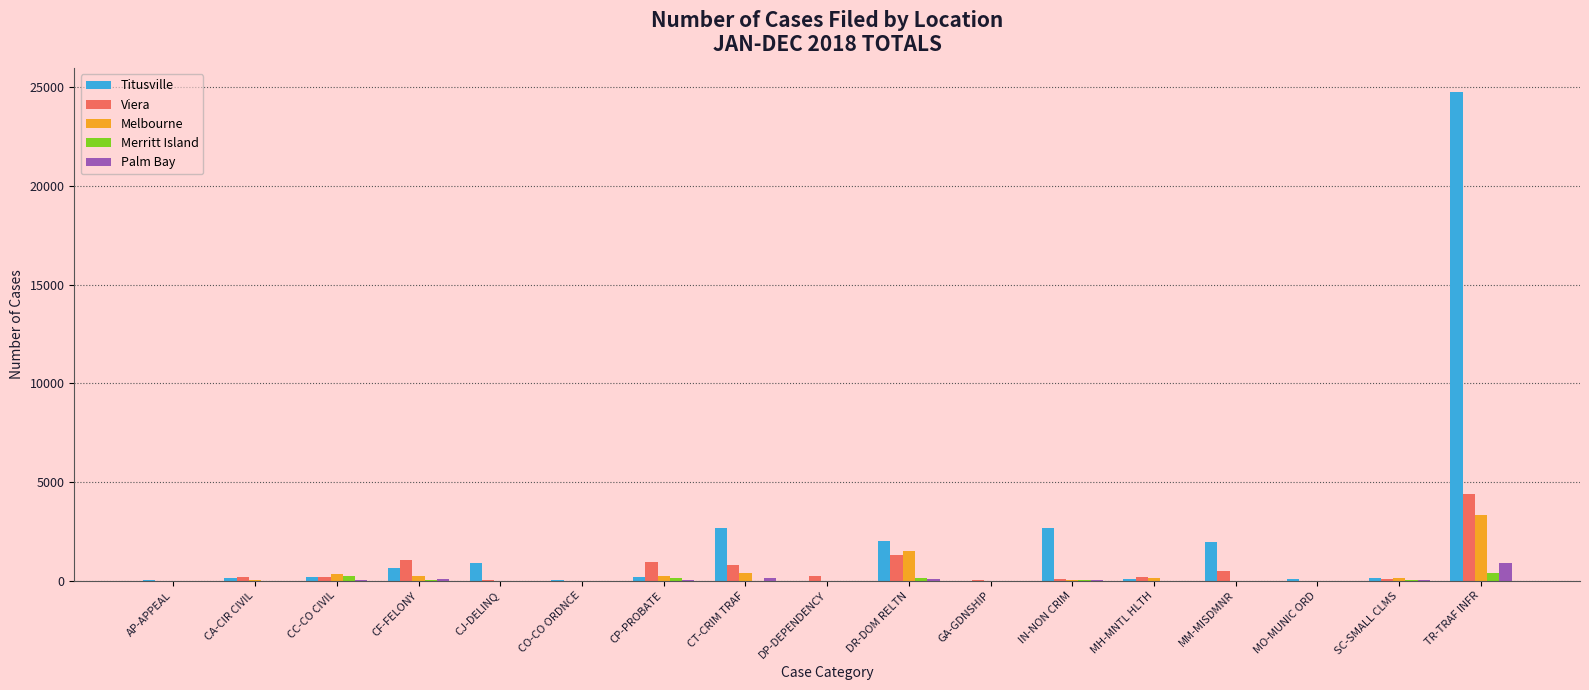

The value of Palm Bay at MO-MUNIC ORD is 0. True or false?

True